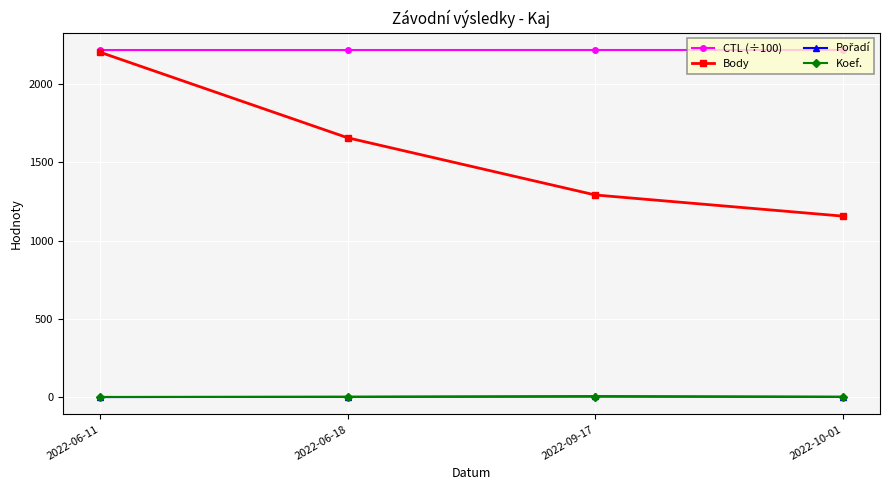

Is this an area chart (filled region under the line)?

No